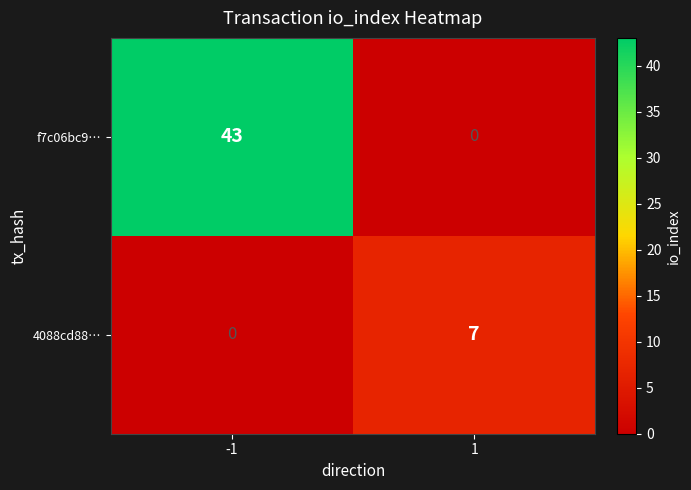

The f7c06bc9… series shows 0 at 1. True or false?

True